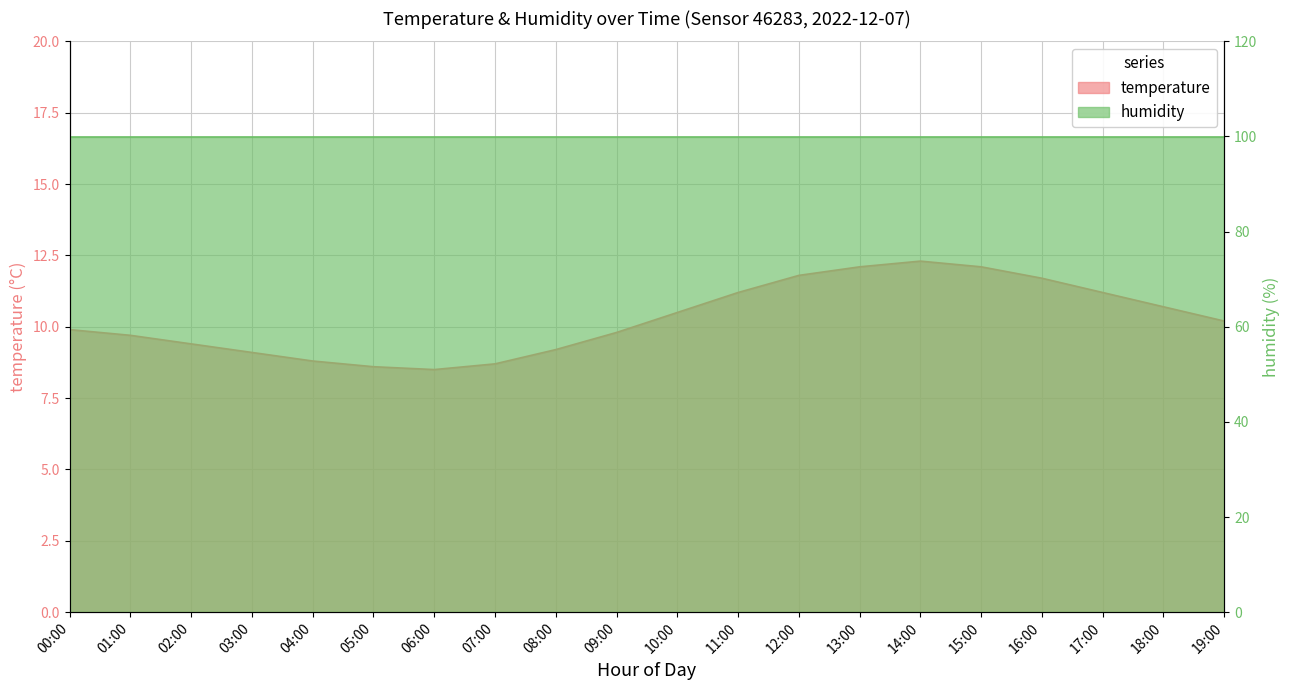

At which category does the data reach its first local valley?

06:00